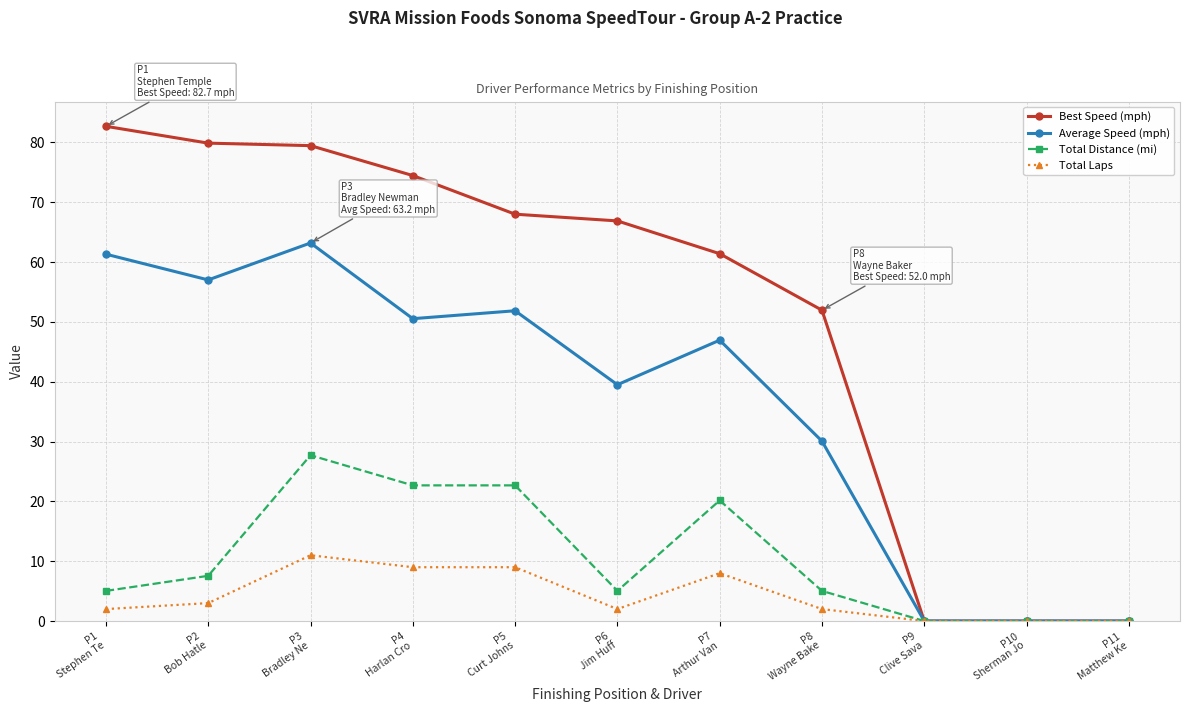

At P8
Wayne Bake, list the series in order from smallest to largest.

Total Laps, Total Distance (mi), Average Speed (mph), Best Speed (mph)